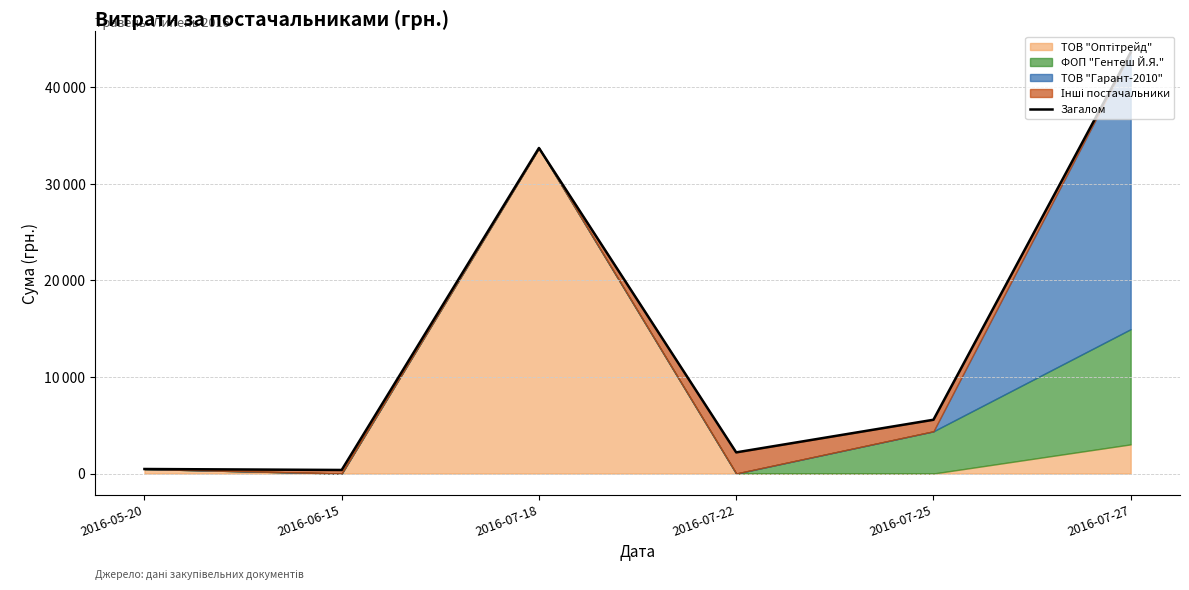

Approximately how many times larger is the value at 2016-07-22 compared to 2016-05-20?

4.7